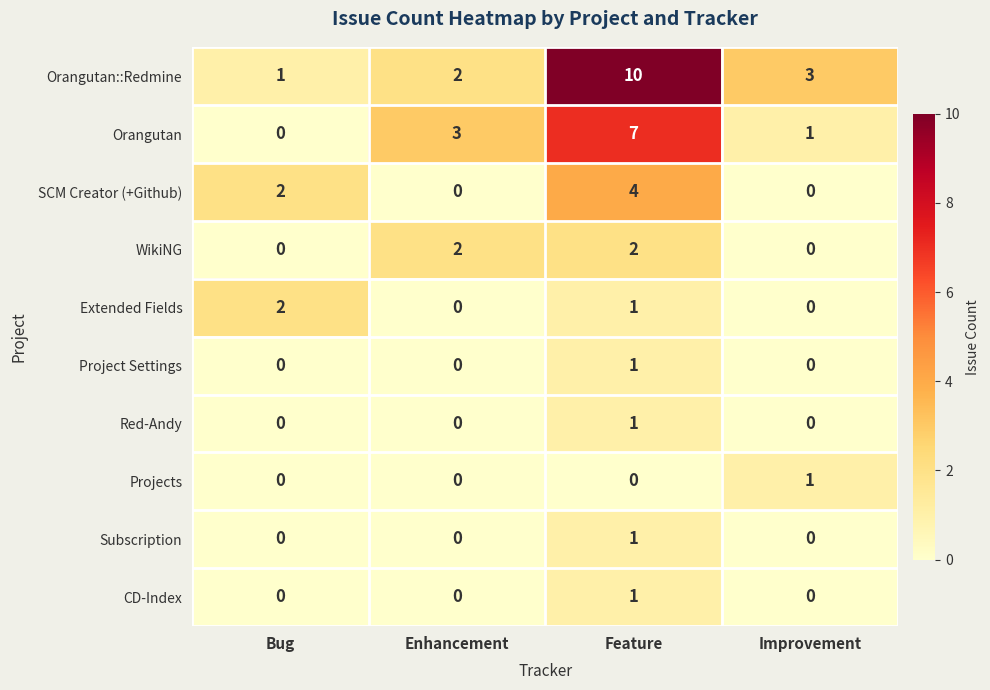

What is the difference between the highest and lowest values at Bug?

2